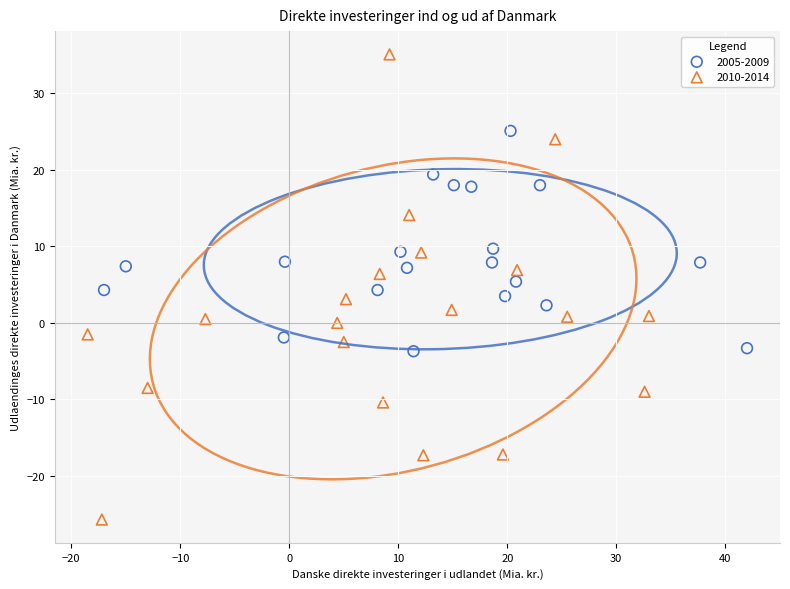

Which series has the largest Y range (max minus min)?

2010-2014